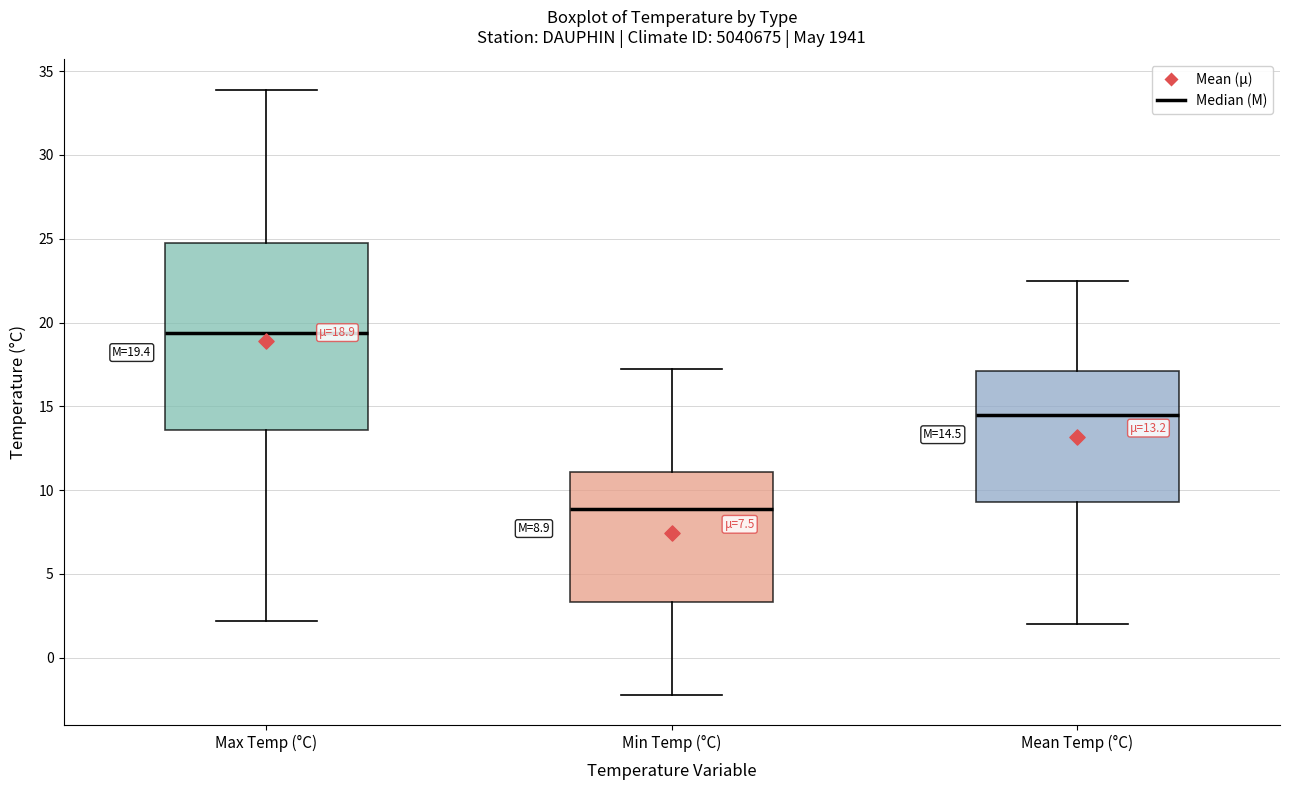

Which box is the tallest, from its lower edge to its upper edge?

Max Temp (°C)